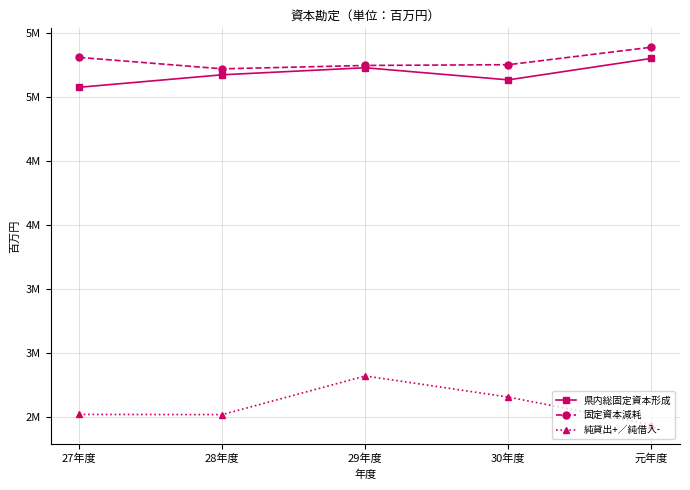

Where is 純貸出+／純借入- nearest to the value 2631541?

30年度